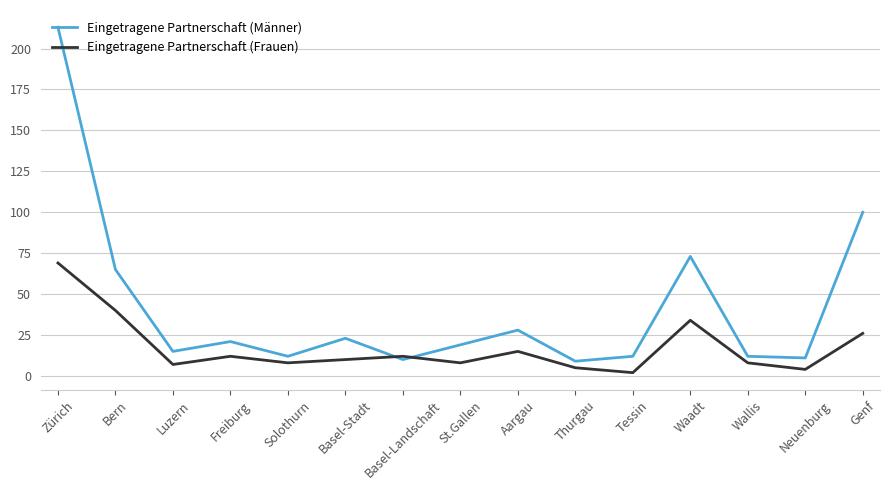

List the series in order of their overall mean, lowest first.

Eingetragene Partnerschaft (Frauen), Eingetragene Partnerschaft (Männer)